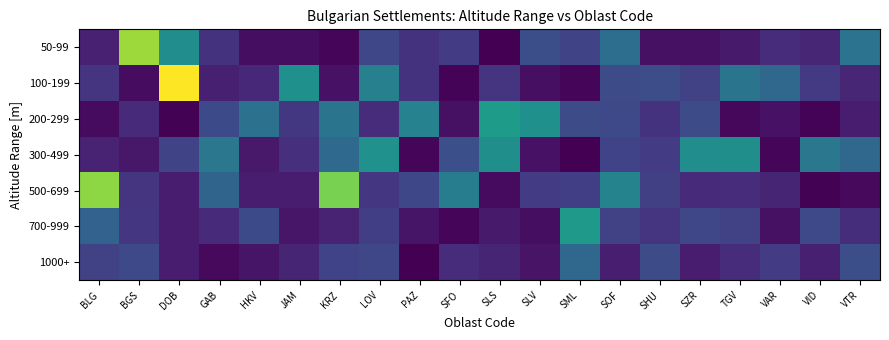

Reading right to left, extract all data points from this chart.

50-99: VTR=1.2	VID=0.3	VAR=0.4	TGV=0.2	SZR=0.1	SHU=0.1	SOF=1.2	SML=0.7	SLV=0.8	SLS=0.0	SFO=0.6	PAZ=0.5	LOV=0.7	KRZ=0.0	JAM=0.1	HKV=0.1	GAB=0.5	DOB=1.6	BGS=2.8	BLG=0.3
100-199: VTR=0.4	VID=0.5	VAR=1.1	TGV=1.2	SZR=0.6	SHU=0.8	SOF=0.8	SML=0.1	SLV=0.1	SLS=0.5	SFO=0.0	PAZ=0.5	LOV=1.4	KRZ=0.2	JAM=1.6	HKV=0.4	GAB=0.3	DOB=3.2	BGS=0.1	BLG=0.5
200-299: VTR=0.3	VID=0.0	VAR=0.2	TGV=0.1	SZR=0.7	SHU=0.5	SOF=0.7	SML=0.8	SLV=1.6	SLS=1.8	SFO=0.1	PAZ=1.4	LOV=0.4	KRZ=1.2	JAM=0.5	HKV=1.2	GAB=0.7	DOB=0.0	BGS=0.4	BLG=0.1
300-499: VTR=1.1	VID=1.3	VAR=0.1	TGV=1.6	SZR=1.6	SHU=0.6	SOF=0.7	SML=0.0	SLV=0.2	SLS=1.6	SFO=0.8	PAZ=0.1	LOV=1.6	KRZ=1.1	JAM=0.4	HKV=0.2	GAB=1.3	DOB=0.7	BGS=0.2	BLG=0.3
500-699: VTR=0.1	VID=0.0	VAR=0.3	TGV=0.4	SZR=0.4	SHU=0.6	SOF=1.4	SML=0.6	SLV=0.6	SLS=0.1	SFO=1.4	PAZ=0.7	LOV=0.5	KRZ=2.6	JAM=0.3	HKV=0.2	GAB=1.1	DOB=0.3	BGS=0.5	BLG=2.7
700-999: VTR=0.4	VID=0.7	VAR=0.1	TGV=0.6	SZR=0.7	SHU=0.5	SOF=0.6	SML=1.7	SLV=0.1	SLS=0.2	SFO=0.1	PAZ=0.2	LOV=0.6	KRZ=0.3	JAM=0.2	HKV=0.7	GAB=0.4	DOB=0.3	BGS=0.5	BLG=1.0
1000+: VTR=0.8	VID=0.3	VAR=0.6	TGV=0.4	SZR=0.3	SHU=0.8	SOF=0.3	SML=1.1	SLV=0.2	SLS=0.3	SFO=0.4	PAZ=0.0	LOV=0.7	KRZ=0.7	JAM=0.3	HKV=0.2	GAB=0.1	DOB=0.3	BGS=0.7	BLG=0.6